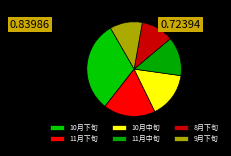

To the nearest percent, what portion does 9月下旬 represent?

11%